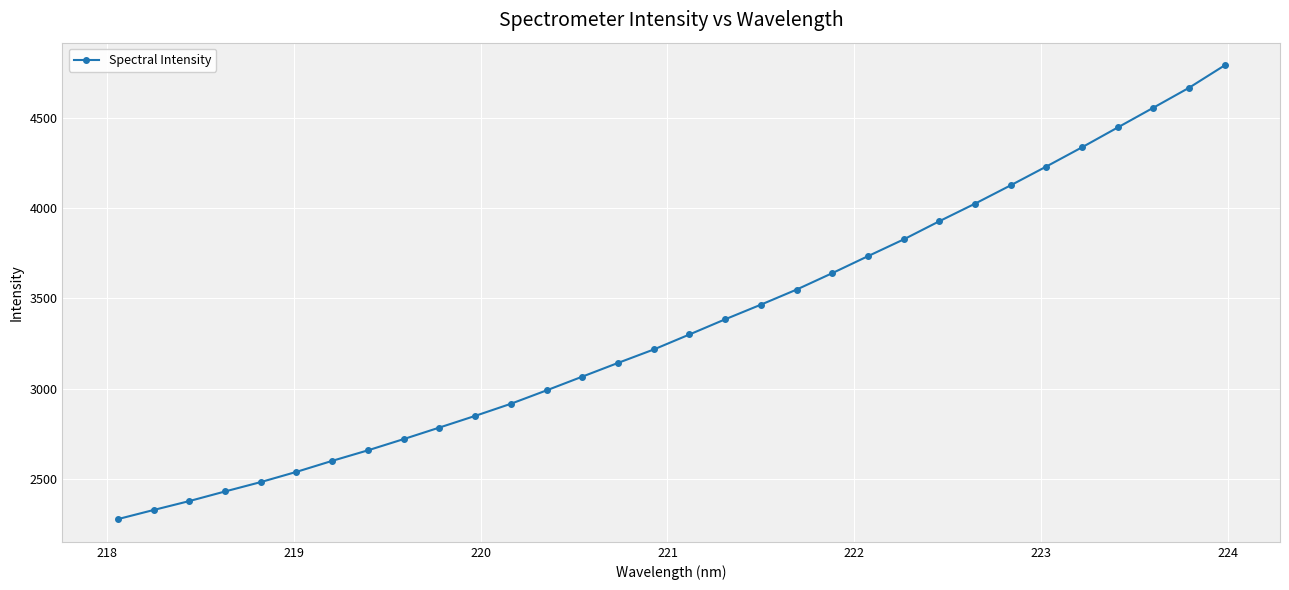

How many values exceed 3300?

16